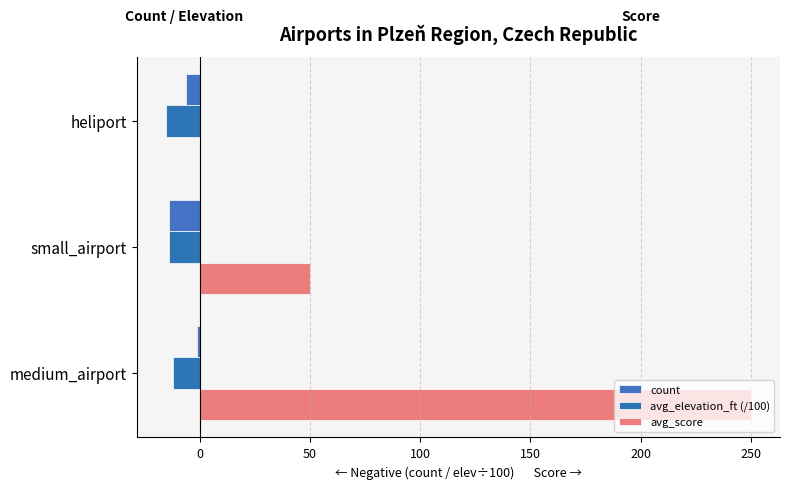

Count the number of data series in this chart.

3